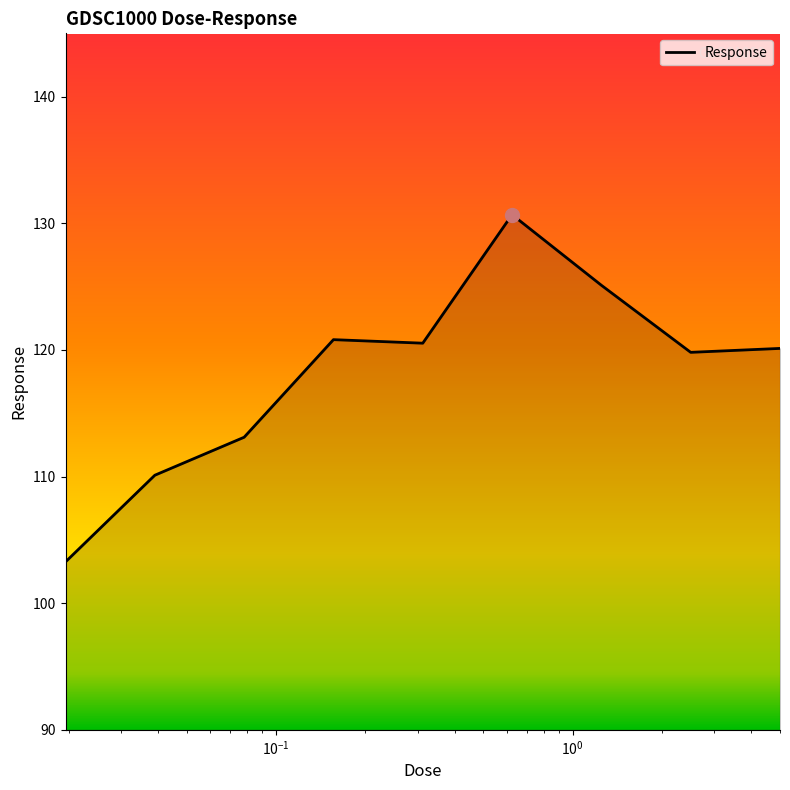

What is the smallest value displayed?

103.3